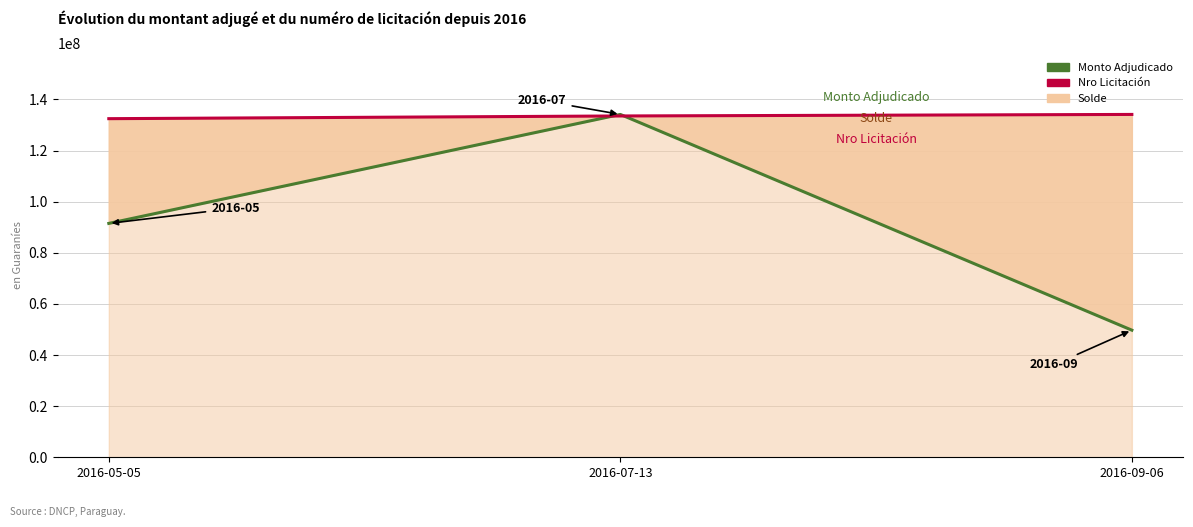

What is the spread (max minus min) of values at 2016-07-13?

598421.3